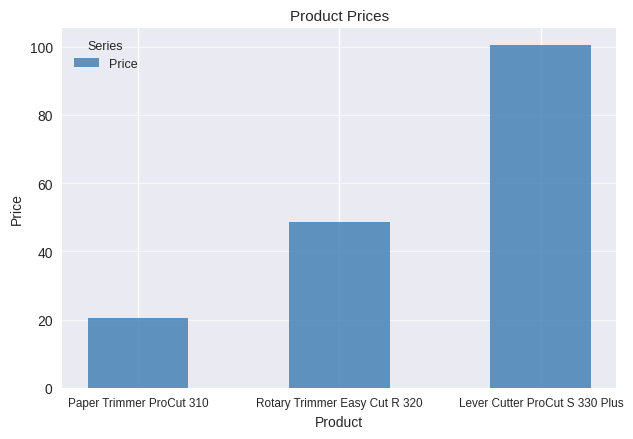

List the labels in order of value, smallest first.

Paper Trimmer ProCut 310, Rotary Trimmer Easy Cut R 320, Lever Cutter ProCut S 330 Plus